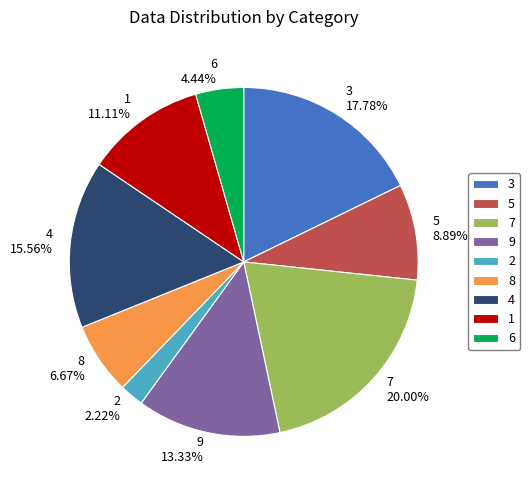

Rank the categories by value from lowest to highest.

2, 6, 8, 5, 1, 9, 4, 3, 7